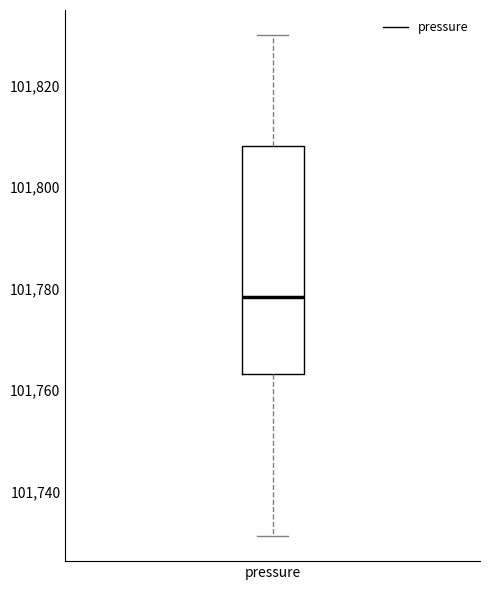

Transcribe this box plot: give where the median line is, the range the box spans, and where the two whiskers end, as read against the y-axis. The values are not printed on the chart, so give them approximately, as read against the axis.

median 101778, box 101764 to 101808, whiskers 101732 to 101830